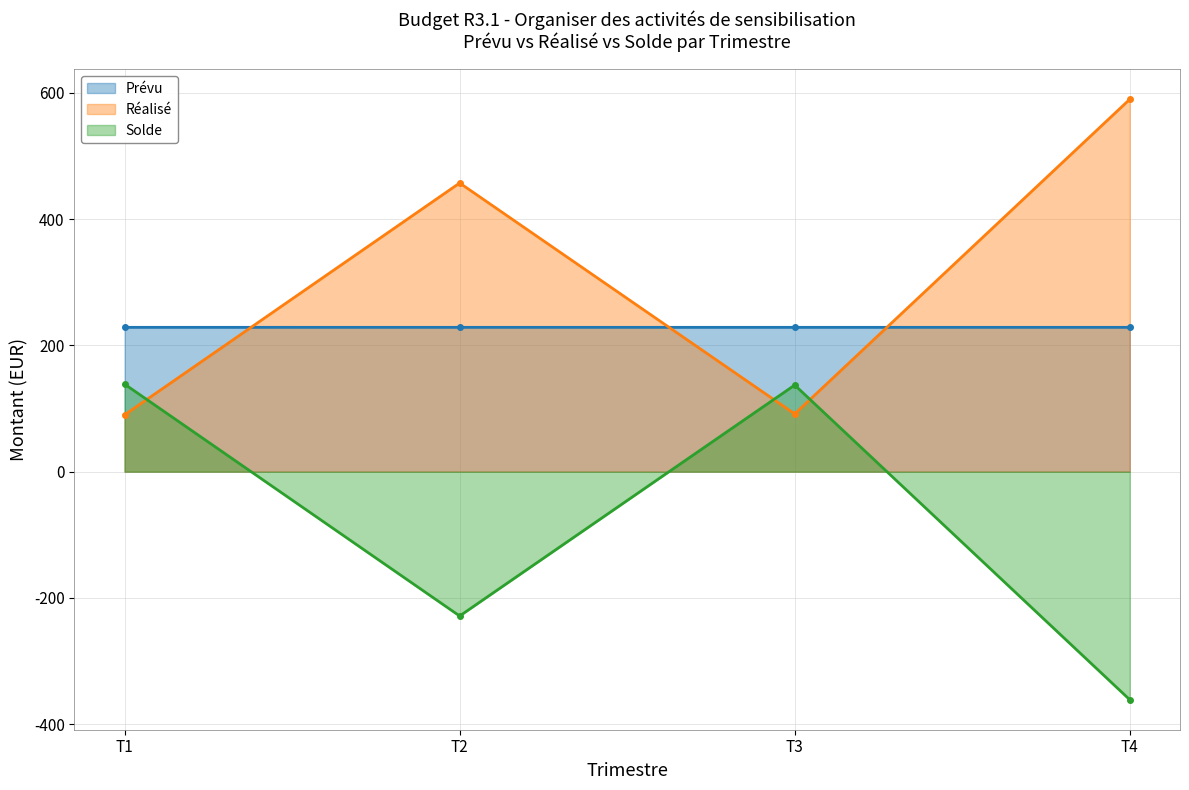

What is the difference between the highest and lowest values at T4?

951.3